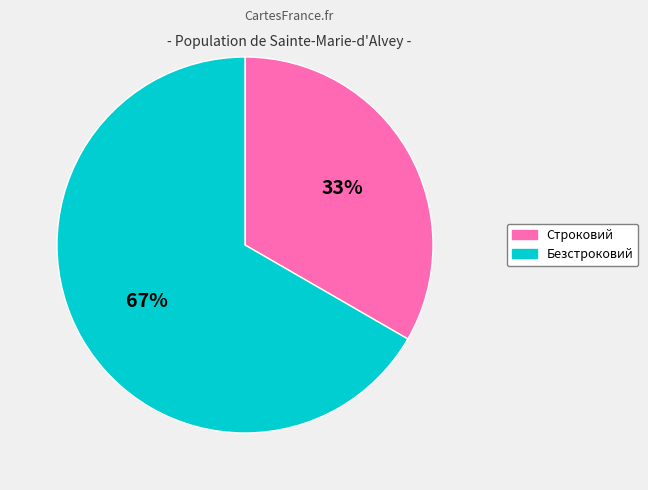

Between Строковий and Безстроковий, which is larger?

Безстроковий